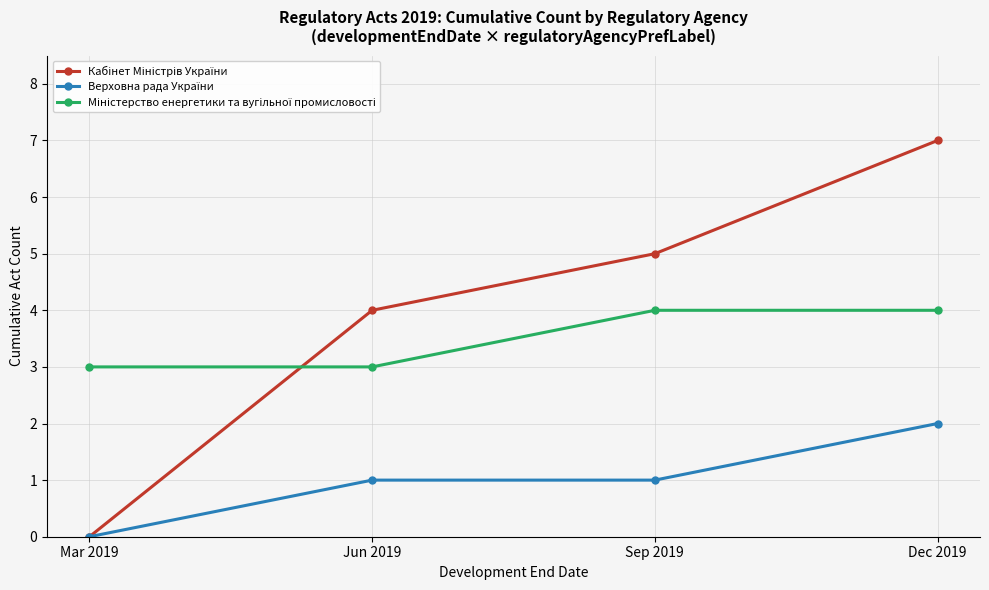

What is the greatest value displayed?

7